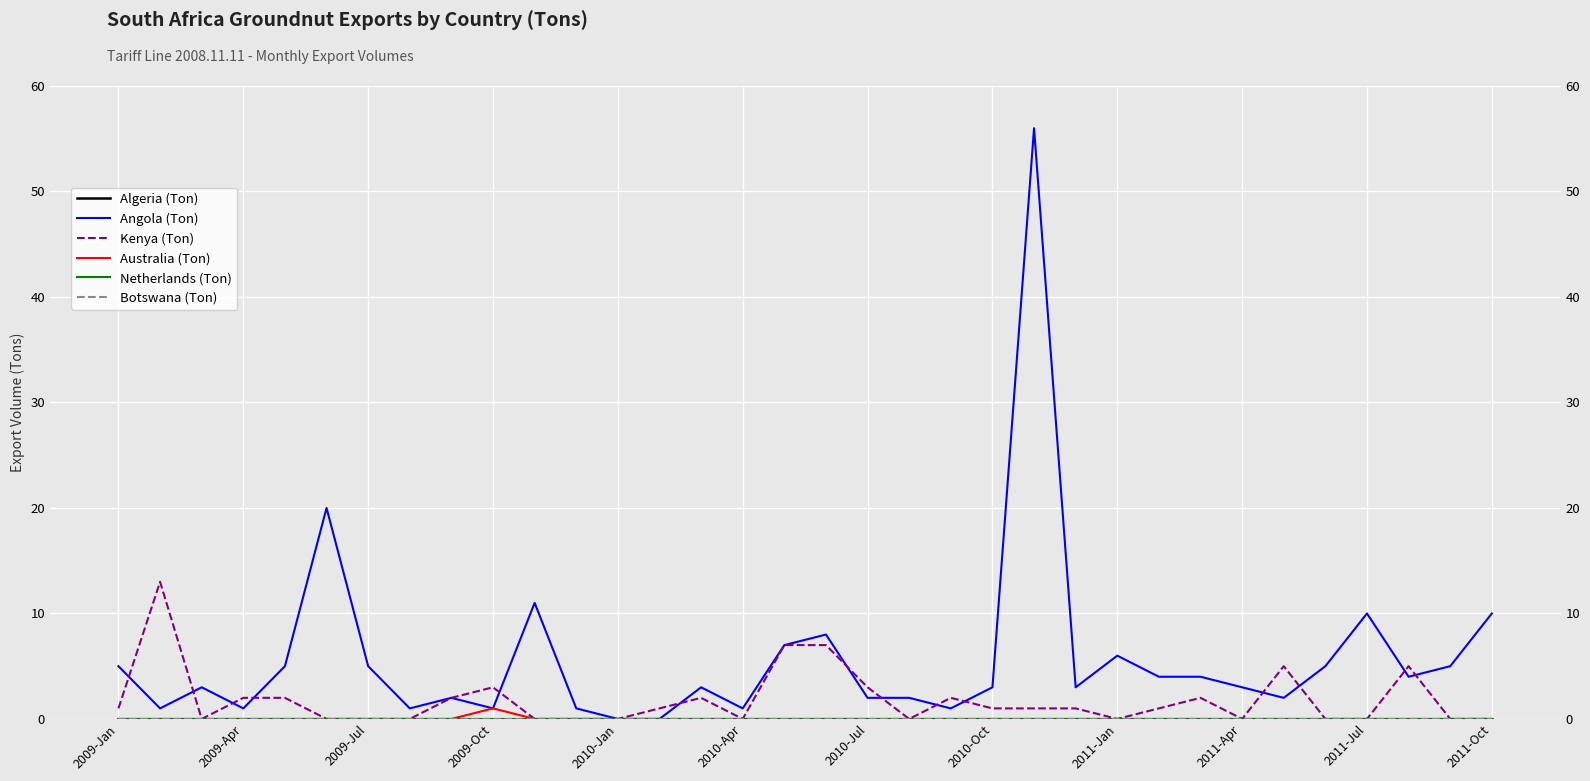

The Algeria (Ton) series shows 0 at 2011-Jul. True or false?

True